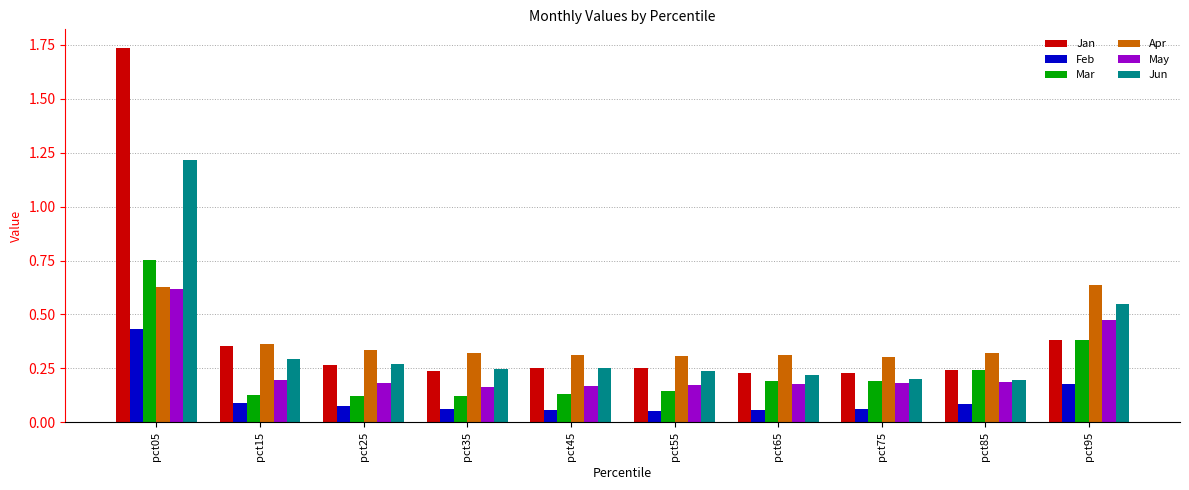

What is the difference between the maximum and minimum values in the Jun series?

1.0